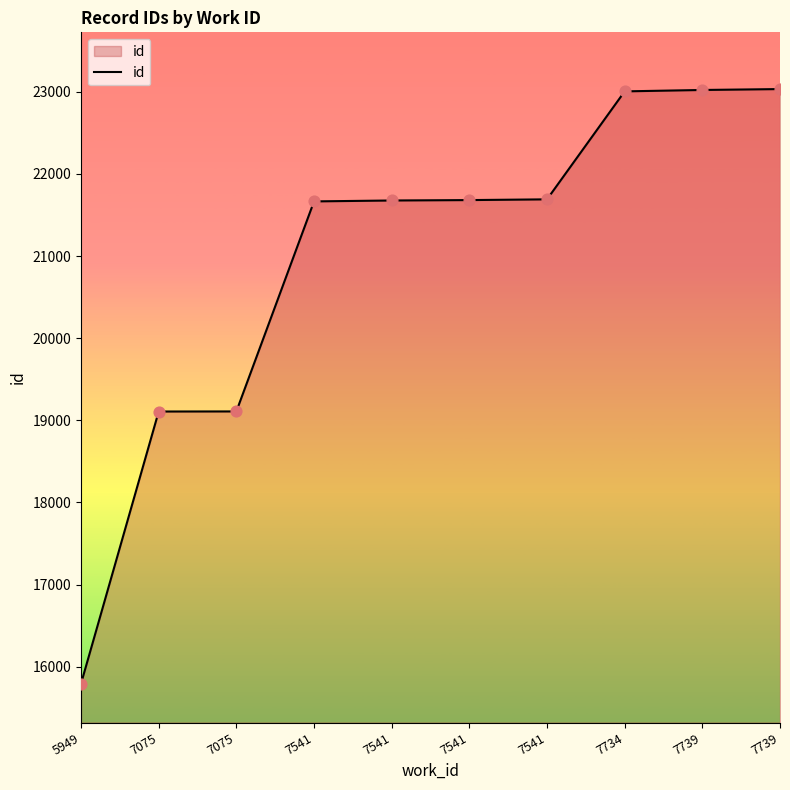

What is the change in value from 5949 to 7739?

+7241